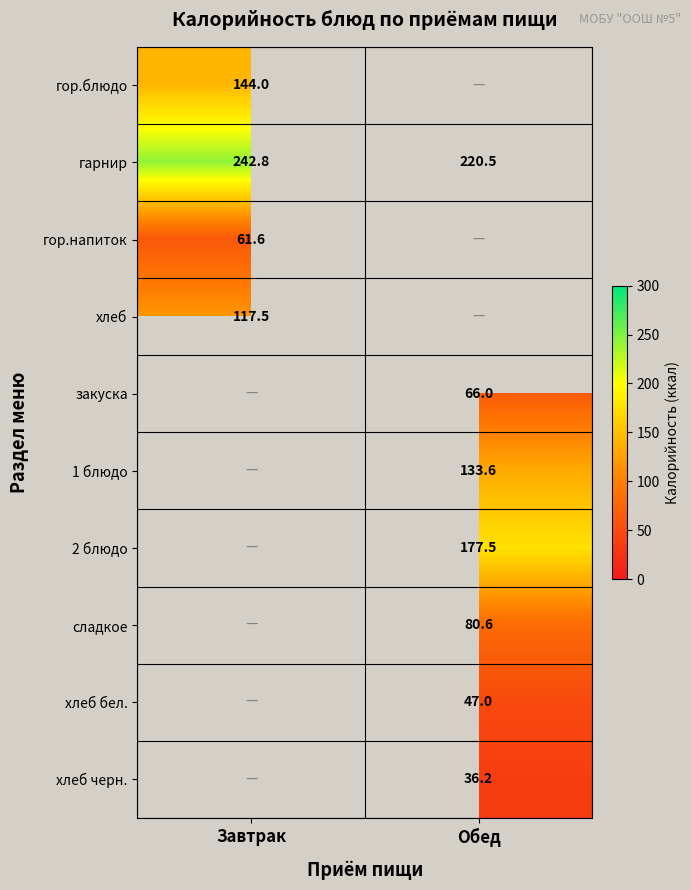

True or false: 1 блюдо has a value of 133.6 at Обед.

True